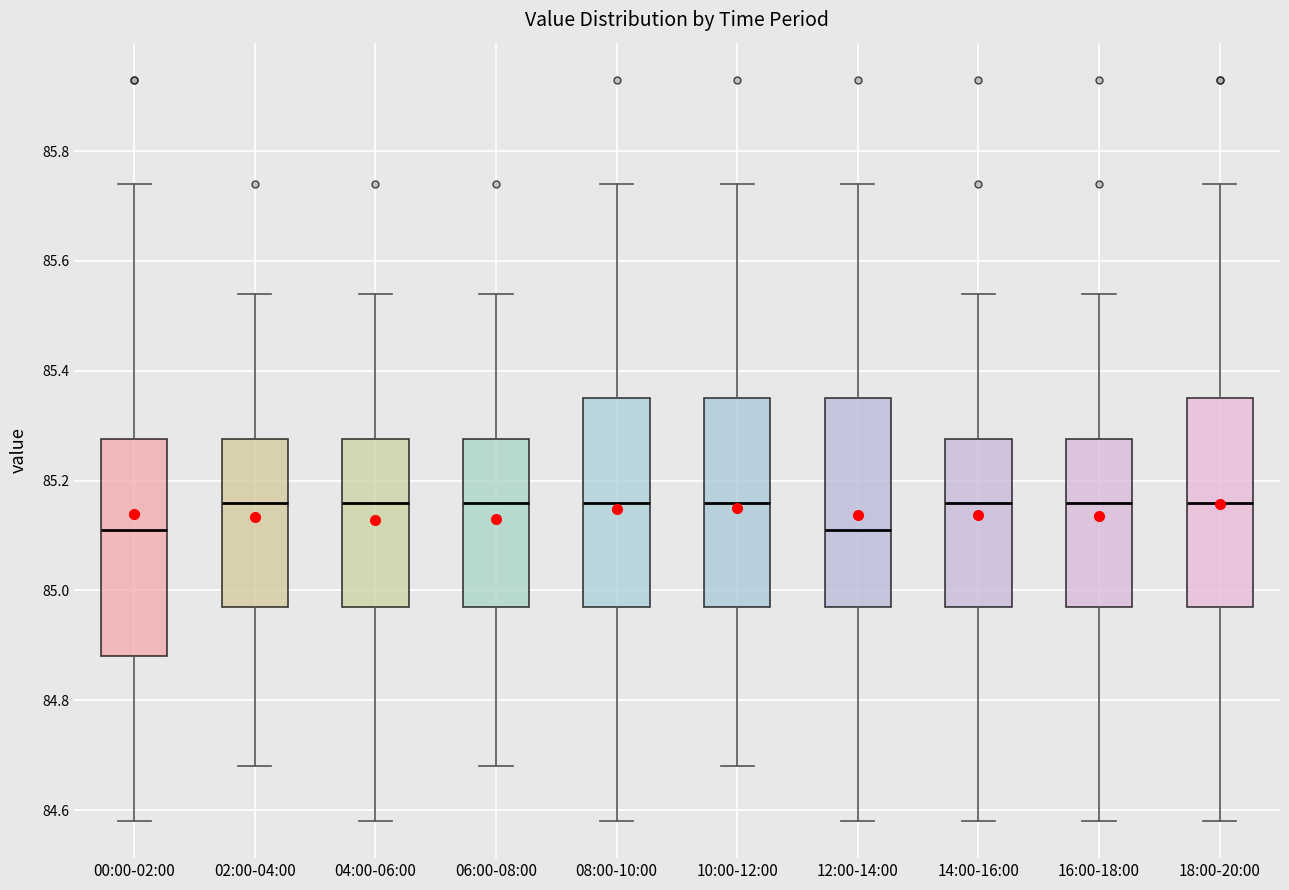

Reading left to right, read every box against the y-axis: the position of its median line, the range the box covers, and the ends of its whiskers. The values are not printed on the chart, so give them approximately, as read against the axis.

00:00-02:00: median 85.12, box 84.88 to 85.28, whiskers 84.58 to 85.74
02:00-04:00: median 85.16, box 84.98 to 85.28, whiskers 84.68 to 85.54
04:00-06:00: median 85.16, box 84.98 to 85.28, whiskers 84.58 to 85.54
06:00-08:00: median 85.16, box 84.98 to 85.28, whiskers 84.68 to 85.54
08:00-10:00: median 85.16, box 84.98 to 85.36, whiskers 84.58 to 85.74
10:00-12:00: median 85.16, box 84.98 to 85.36, whiskers 84.68 to 85.74
12:00-14:00: median 85.12, box 84.98 to 85.36, whiskers 84.58 to 85.74
14:00-16:00: median 85.16, box 84.98 to 85.28, whiskers 84.58 to 85.54
16:00-18:00: median 85.16, box 84.98 to 85.28, whiskers 84.58 to 85.54
18:00-20:00: median 85.16, box 84.98 to 85.36, whiskers 84.58 to 85.74